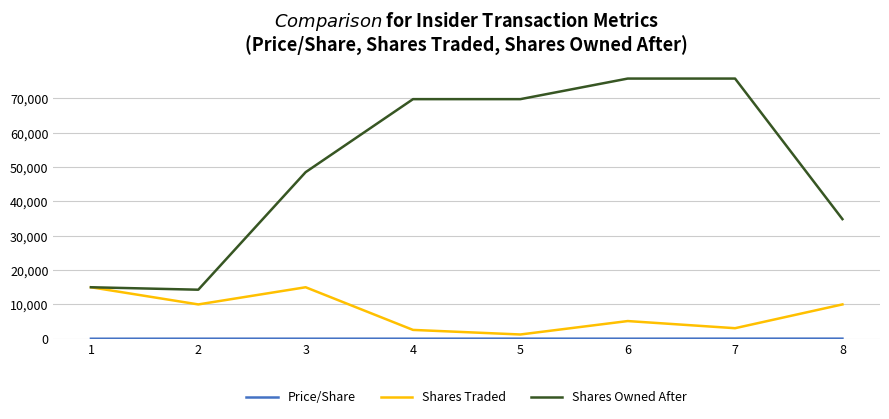

True or false: Shares Owned After has more than 2 points higher than both neighbors.

False